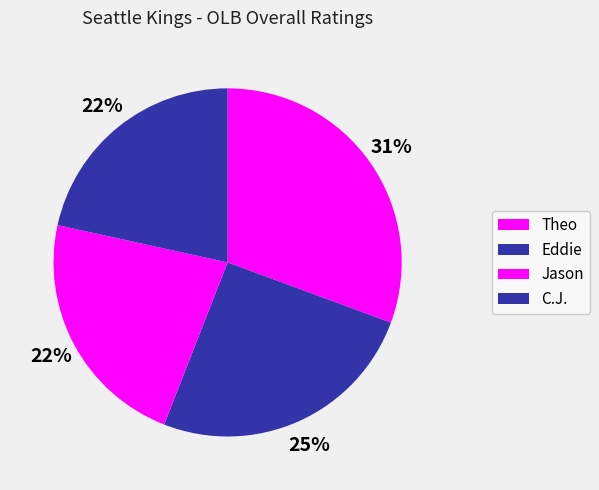

How many slices are in this pie chart?

4